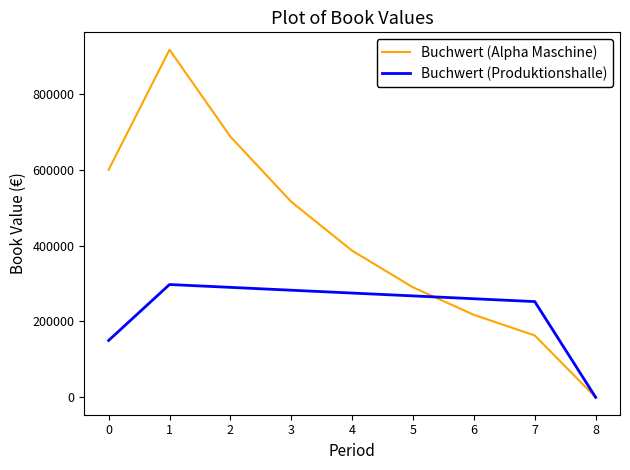

At 6, list the series in order from largest to smallest.

Buchwert (Produktionshalle), Buchwert (Alpha Maschine)